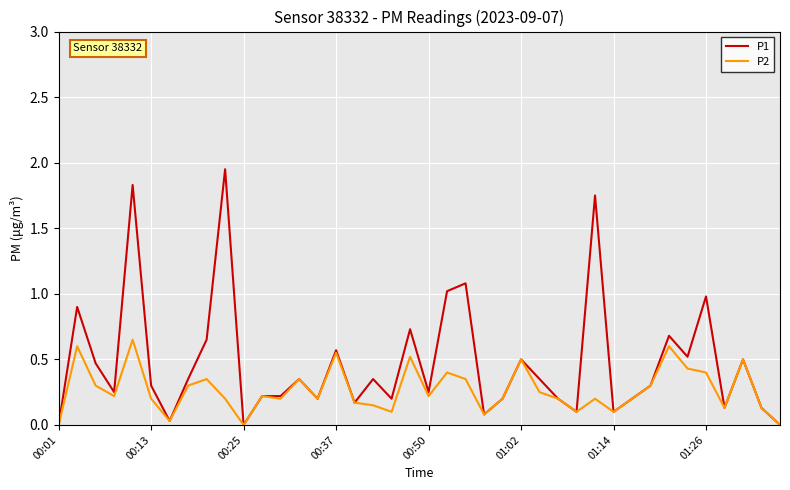

Rank the series by their maximum value, from lowest to highest.

P2, P1